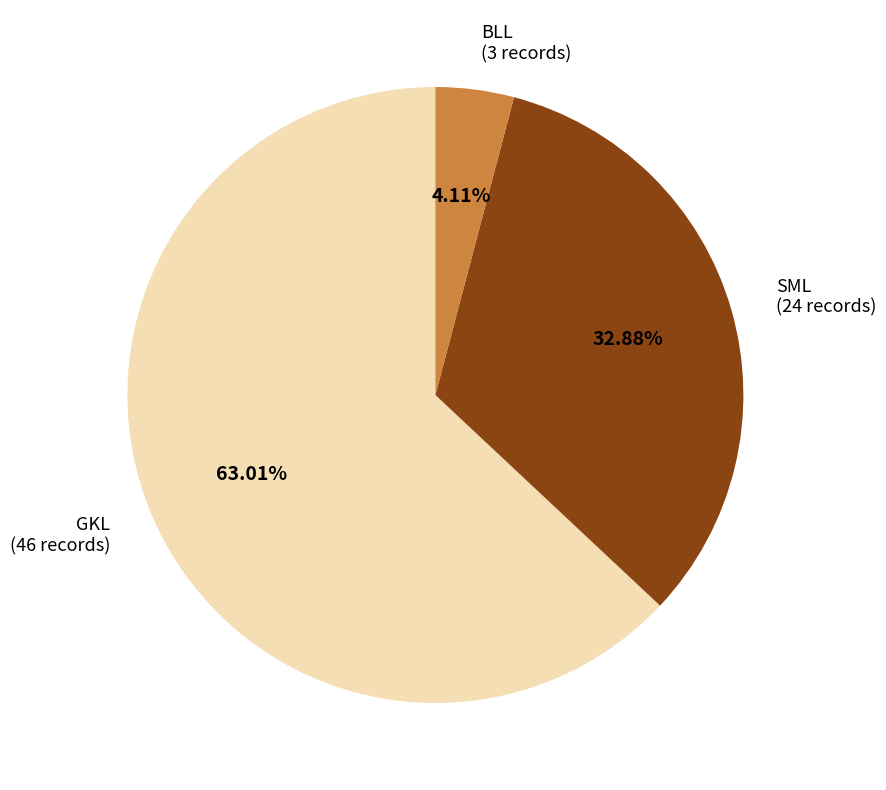

Does GKL account for over 50% of the chart?

Yes